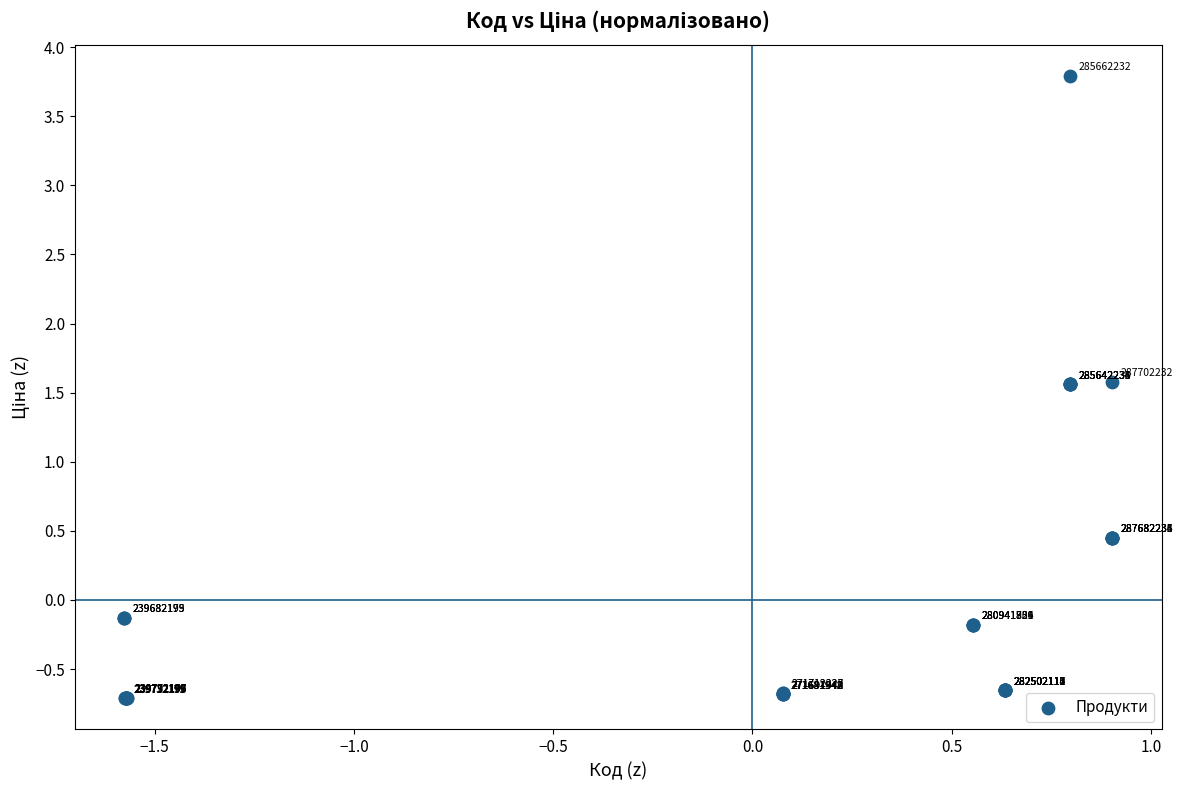

What Y value in the scatter plot is closest to 1?

0.5